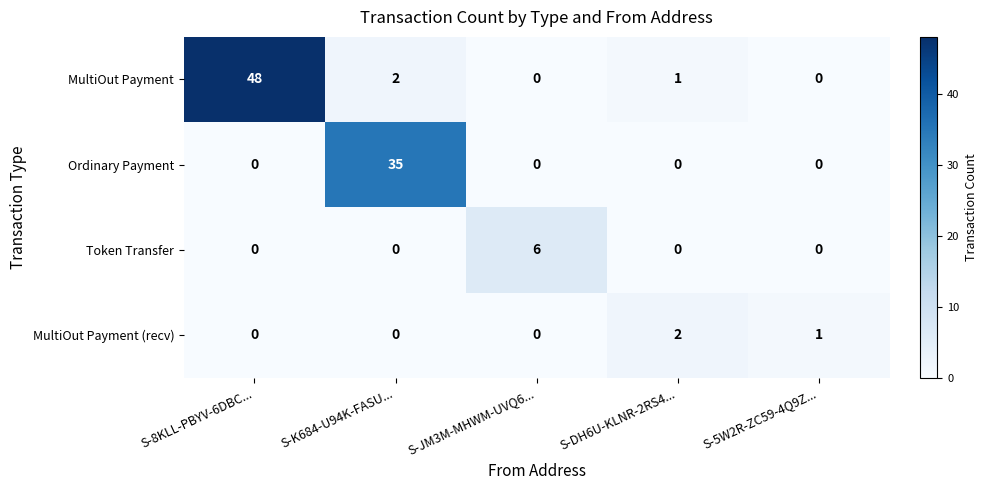

What is the sum of the MultiOut Payment (recv) values at S-DH6U-KLNR-2RS4... and S-5W2R-ZC59-4Q9Z...?

3